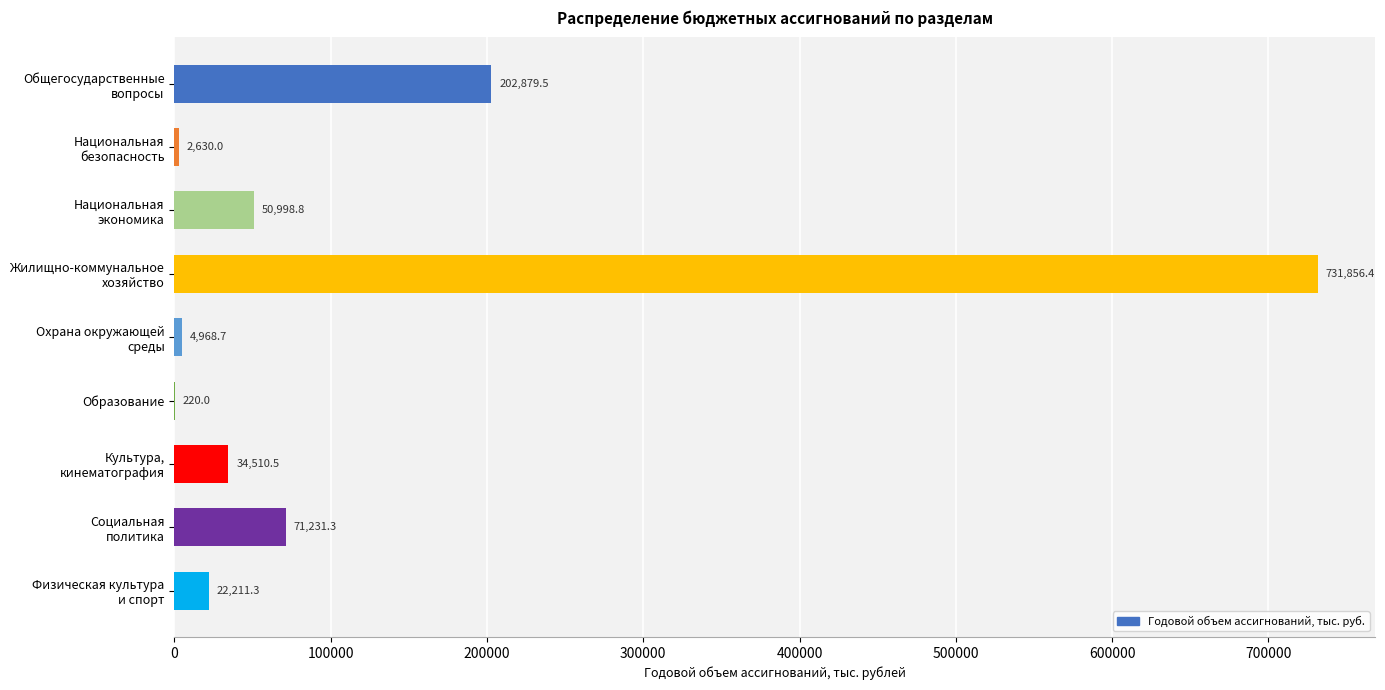

What is the average value?

124611.8